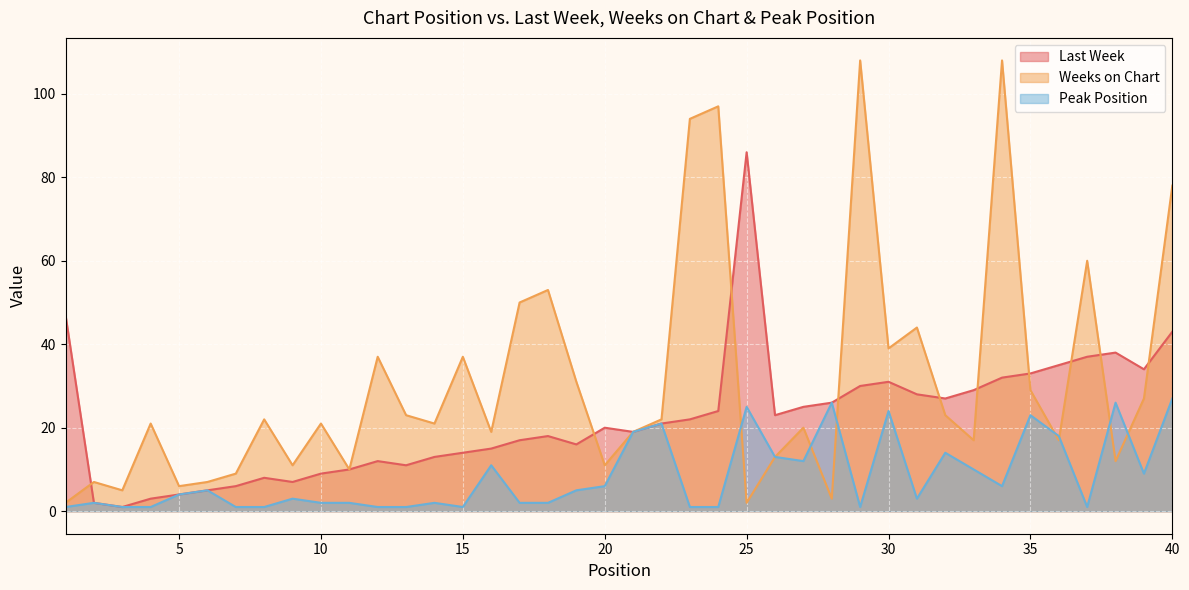

Reading left to right, what are all the values shown in this chart?

Last Week: 47	2	1	3	4	5	6	8	7	9	10	12	11	13	14	15	17	18	16	20	19	21	22	24	86	23	25	26	30	31	28	27	29	32	33	35	37	38	34	43
Weeks on Chart: 2	7	5	21	6	7	9	22	11	21	10	37	23	21	37	19	50	53	31	11	19	22	94	97	2	13	20	3	108	39	44	23	17	108	29	17	60	12	27	78
Peak Position: 1	2	1	1	4	5	1	1	3	2	2	1	1	2	1	11	2	2	5	6	19	21	1	1	25	13	12	26	1	24	3	14	10	6	23	18	1	26	9	27